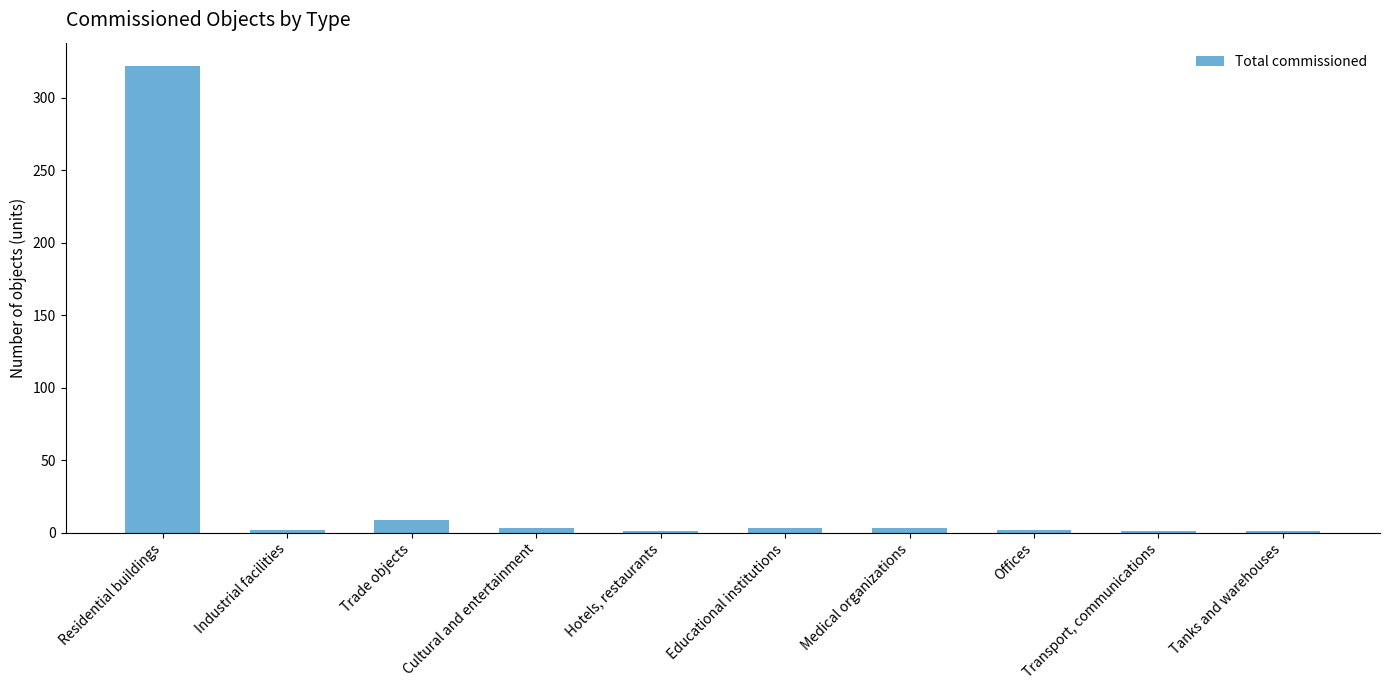

Which category has the highest value across all series?

Residential buildings